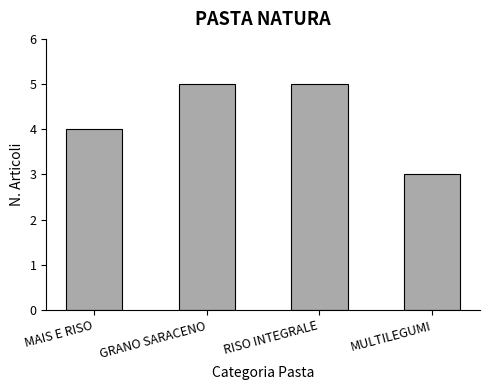

What is the value of the 1st bar from the left?

4